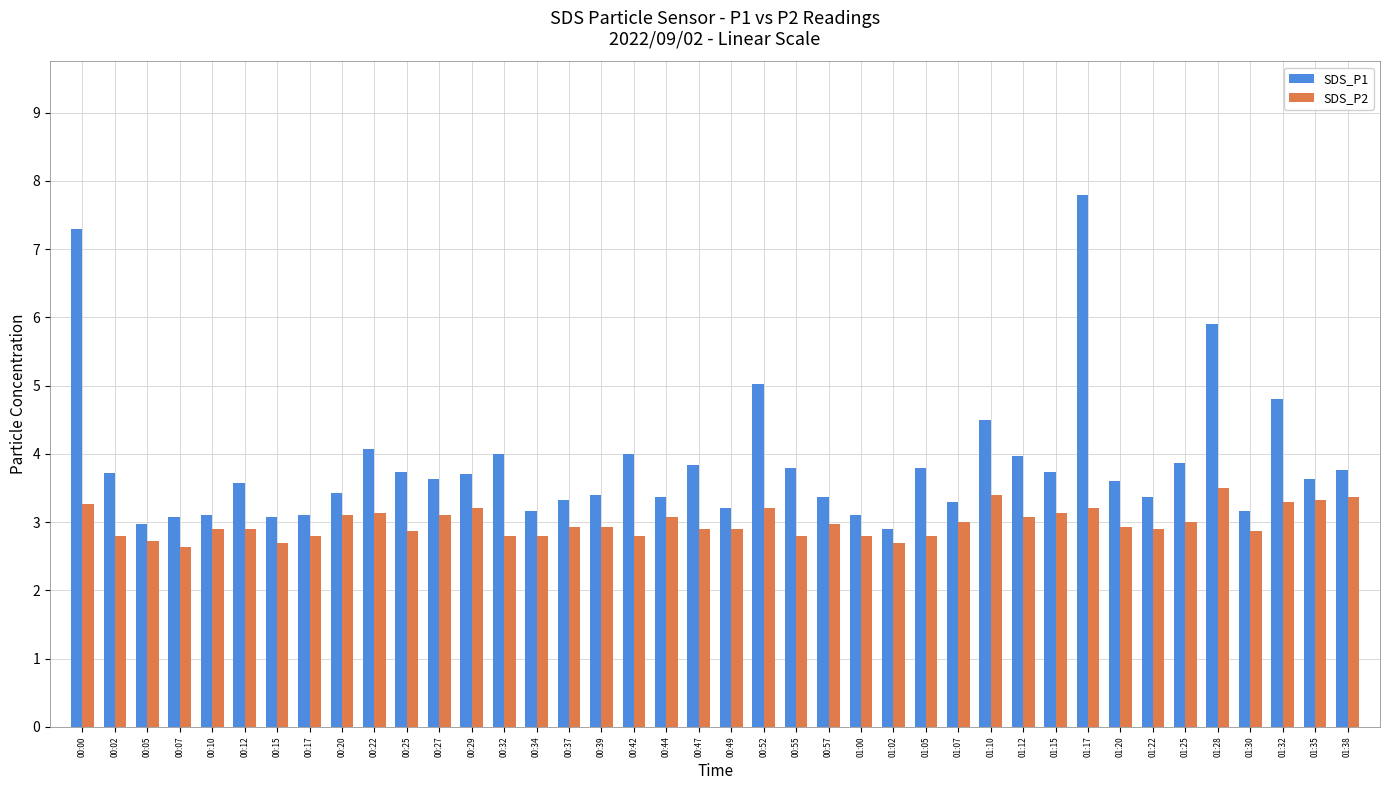

What is the value of the SDS_P1 bar at the 36th from the left?

5.9